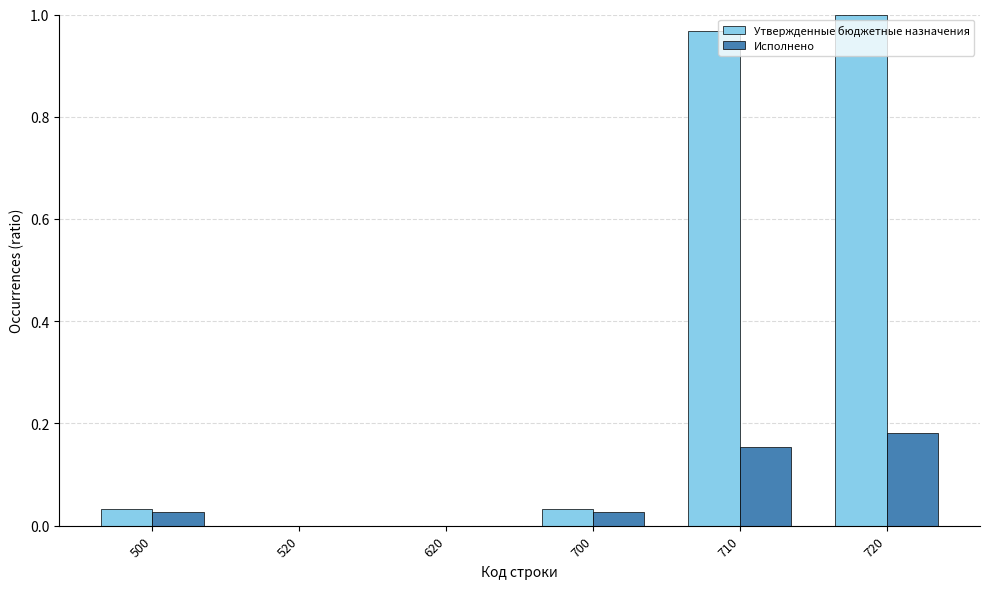

How many categories are shown in the chart?

6